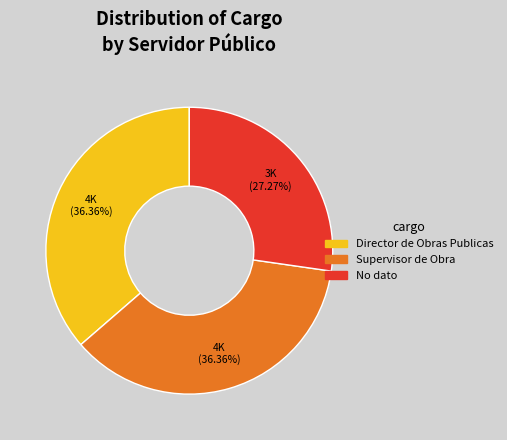

Which category has the smallest portion of the pie?

No dato